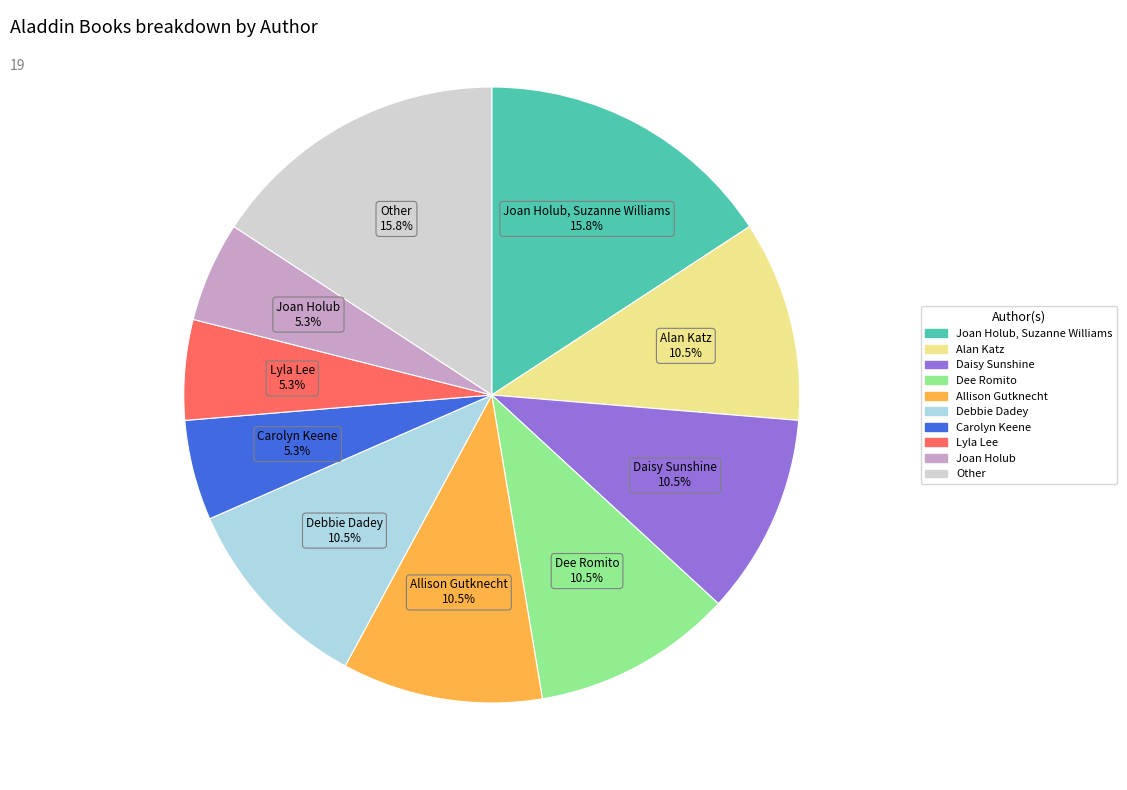

Is there a majority slice in this chart?

No